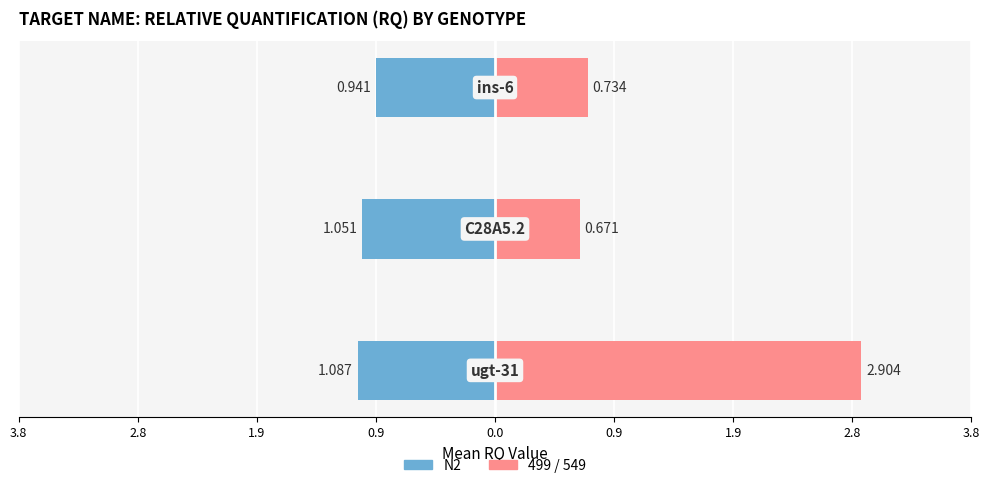

At how many categories does at least one series exceed 0?

3